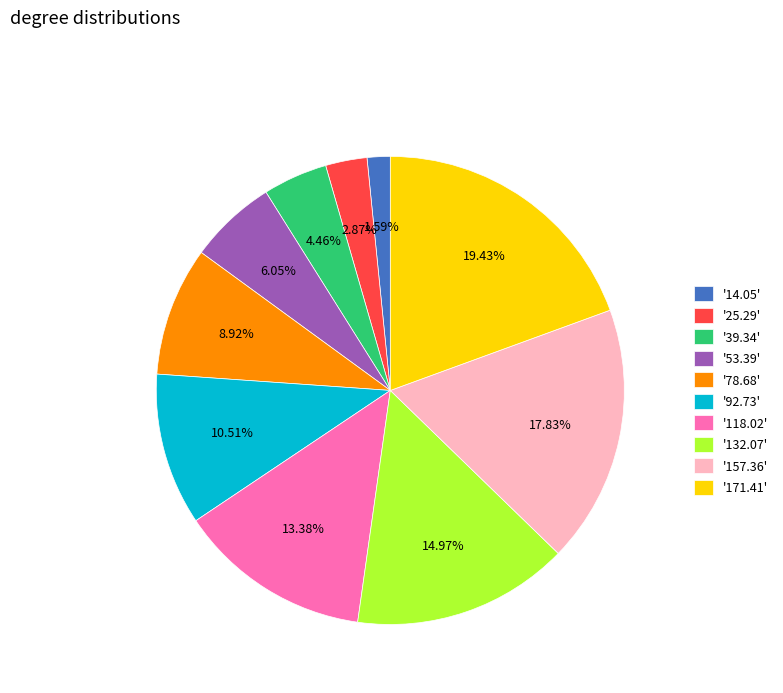

What is the ratio of the value at '14.05' to the value at '53.39'?

0.3